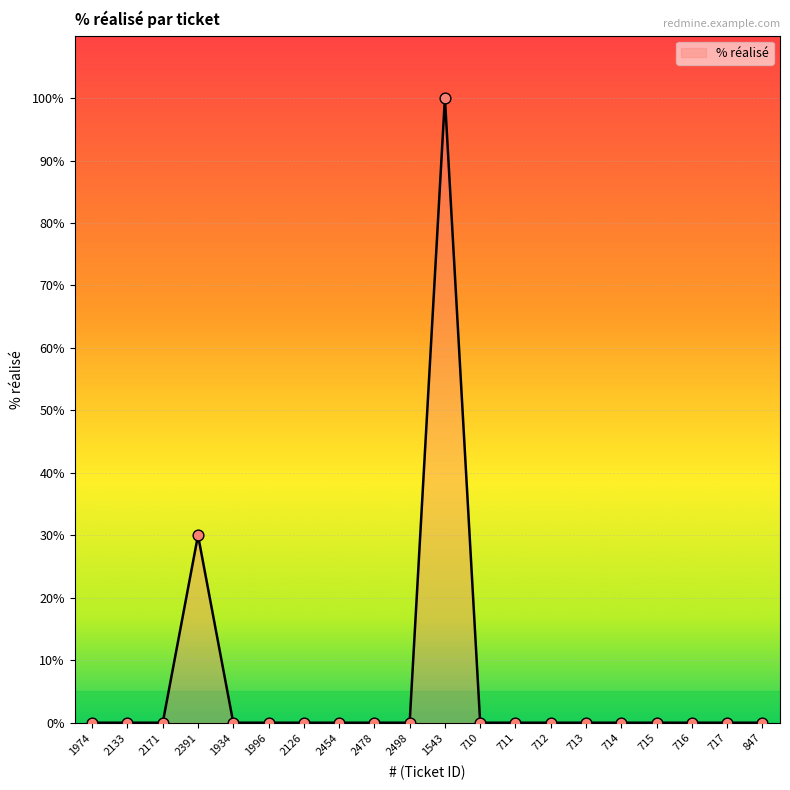

At which label is the value closest to 50?

2391